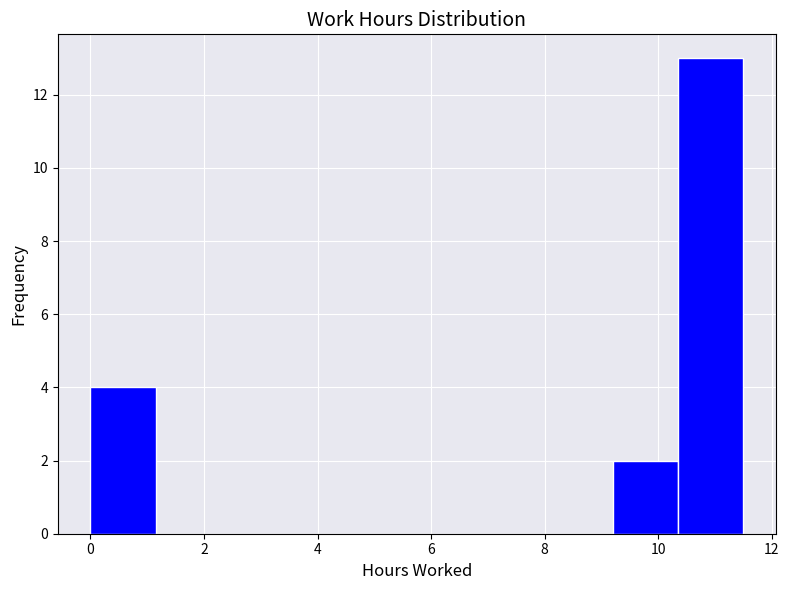

Which range on the x-axis has the tallest bar?

10.35 to 11.50